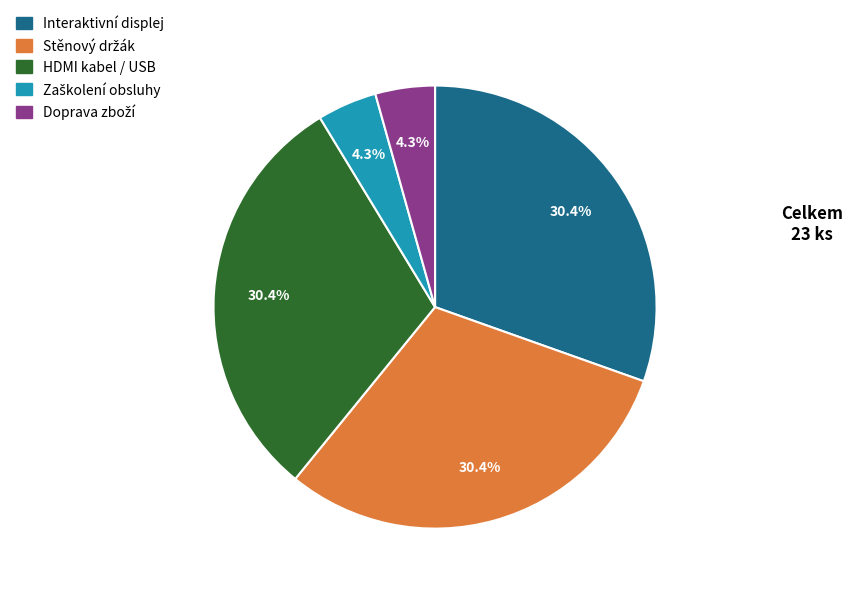

Combined, do HDMI kabel / USB and Interaktivní displej account for over 50%?

Yes